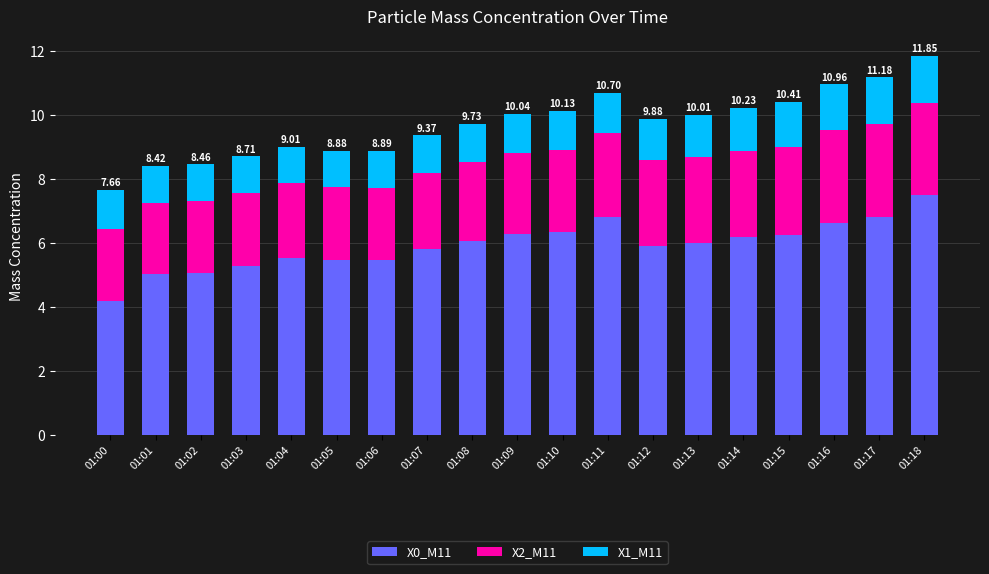

What is the sum of the X0_M11 values at 01:04 and 01:16?

12.2